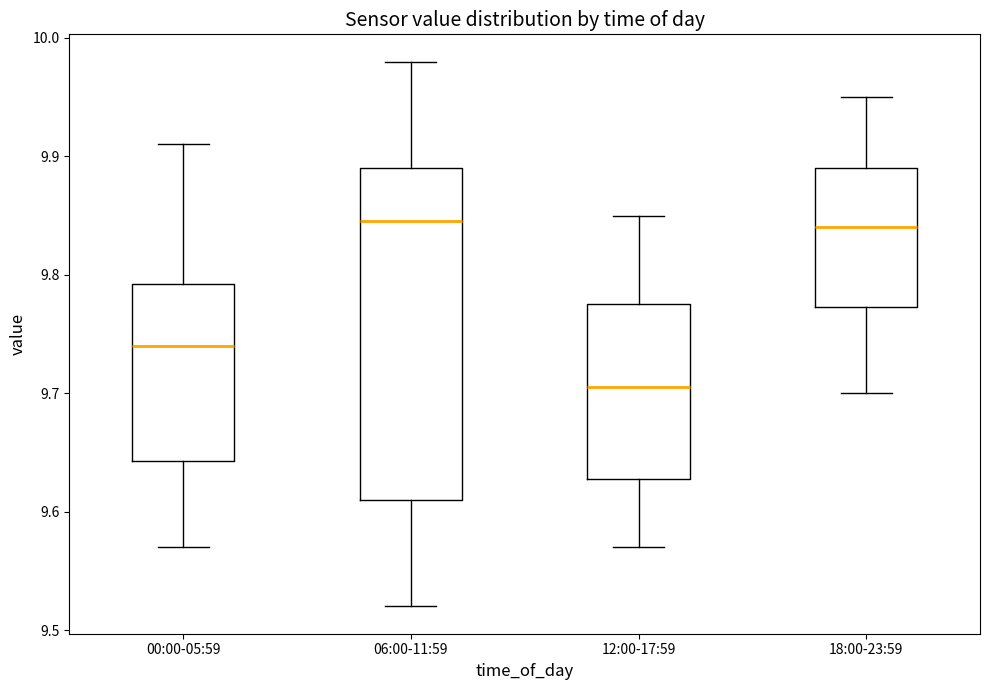

Which box is the tallest, from its lower edge to its upper edge?

06:00-11:59